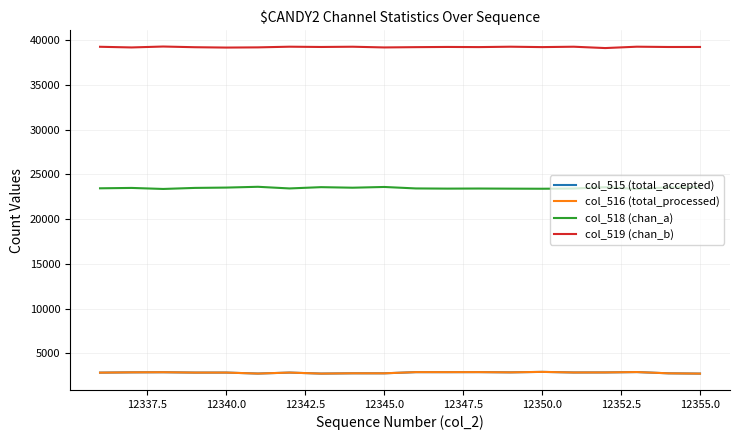

Count the number of categories in the chart.

20